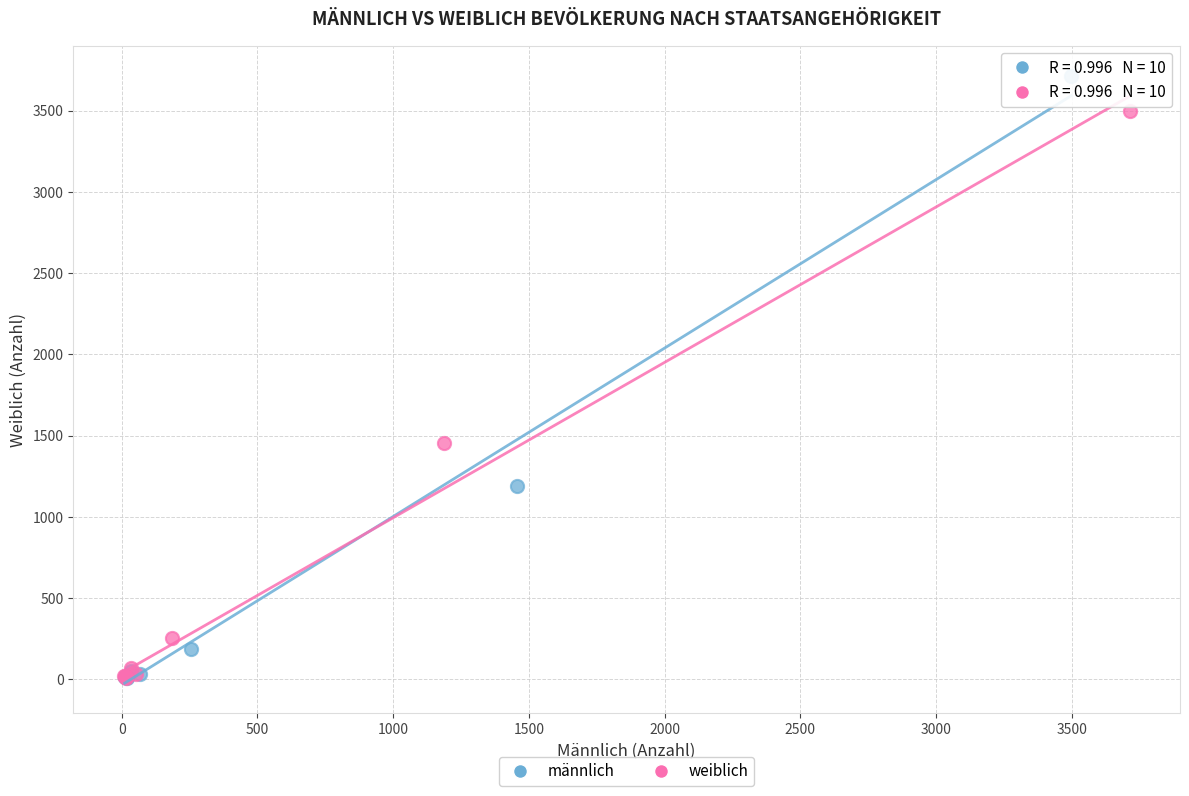

Which series has the widest spread of Y values?

männlich